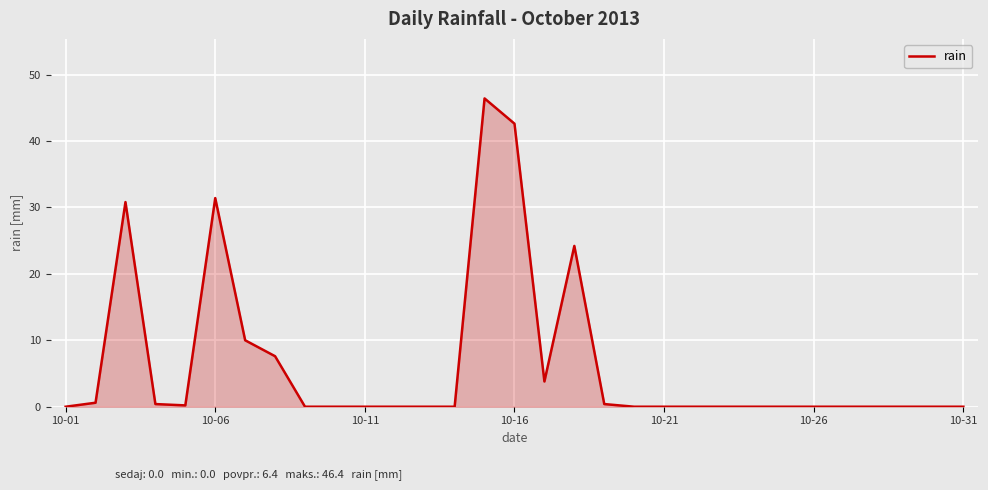

What is the difference between the maximum and minimum values?

46.4